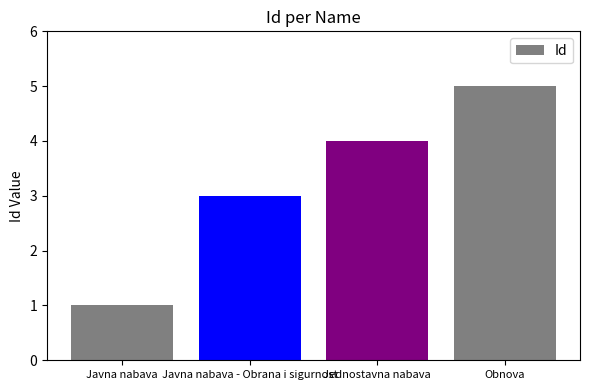

What is the label of the 3rd bar from the left?

Jednostavna nabava